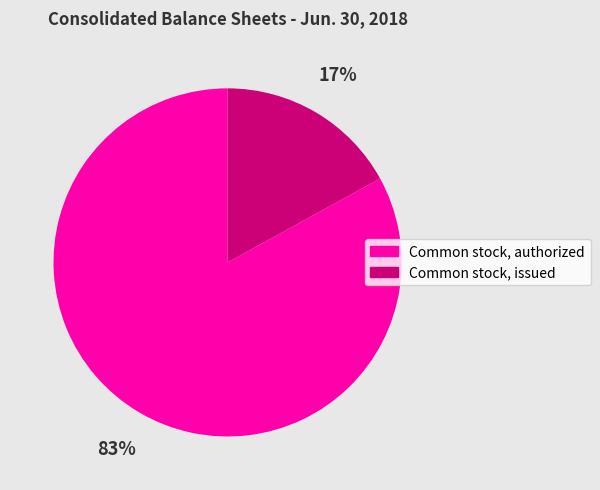

The Common stock, issued slice represents 23% of the pie. True or false?

False